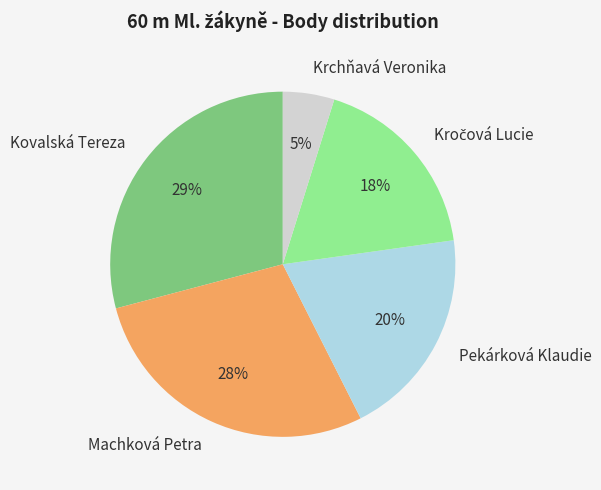

Is it true that Pekárková Klaudie is 9% of the pie?

False